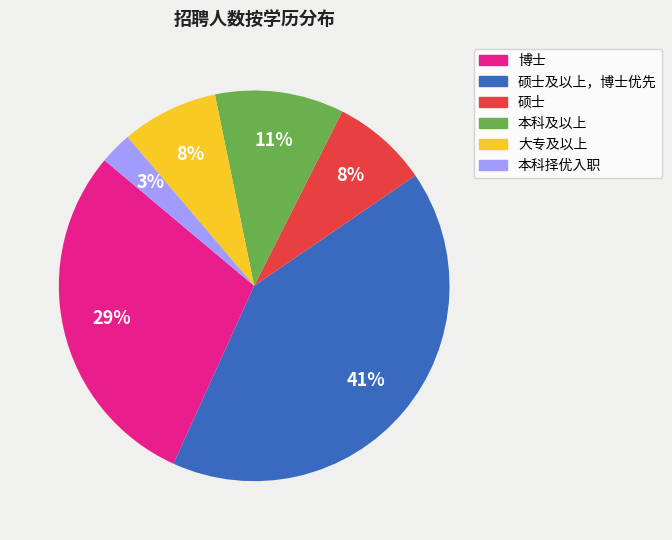

Does any single category account for the majority?

No